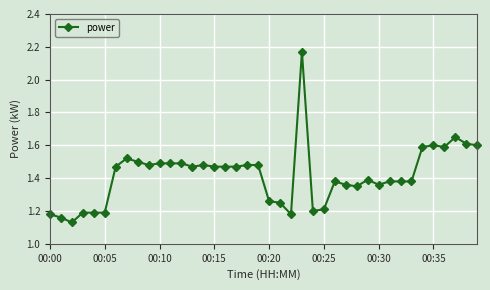

What is the difference between the maximum and minimum values?

1.0